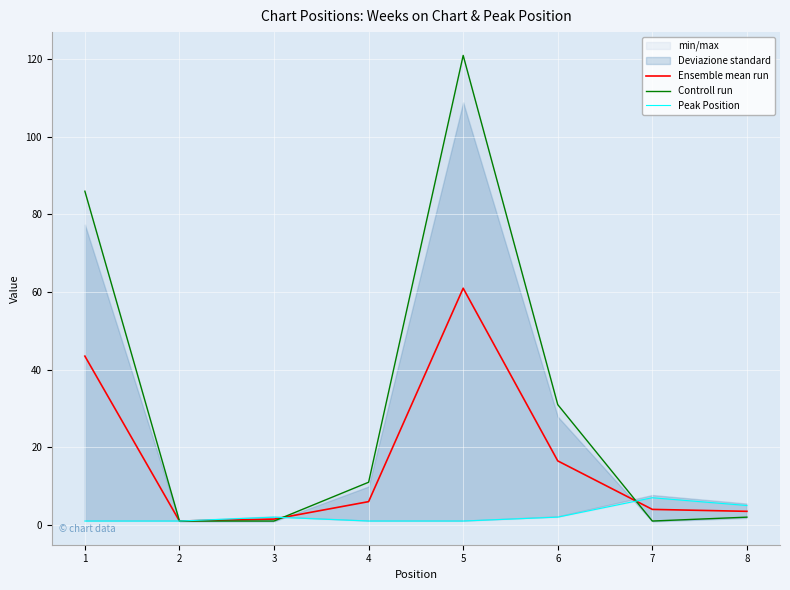

Between which two adjacent categories do Ensemble mean run and Peak Position first intersect?

3 and 4